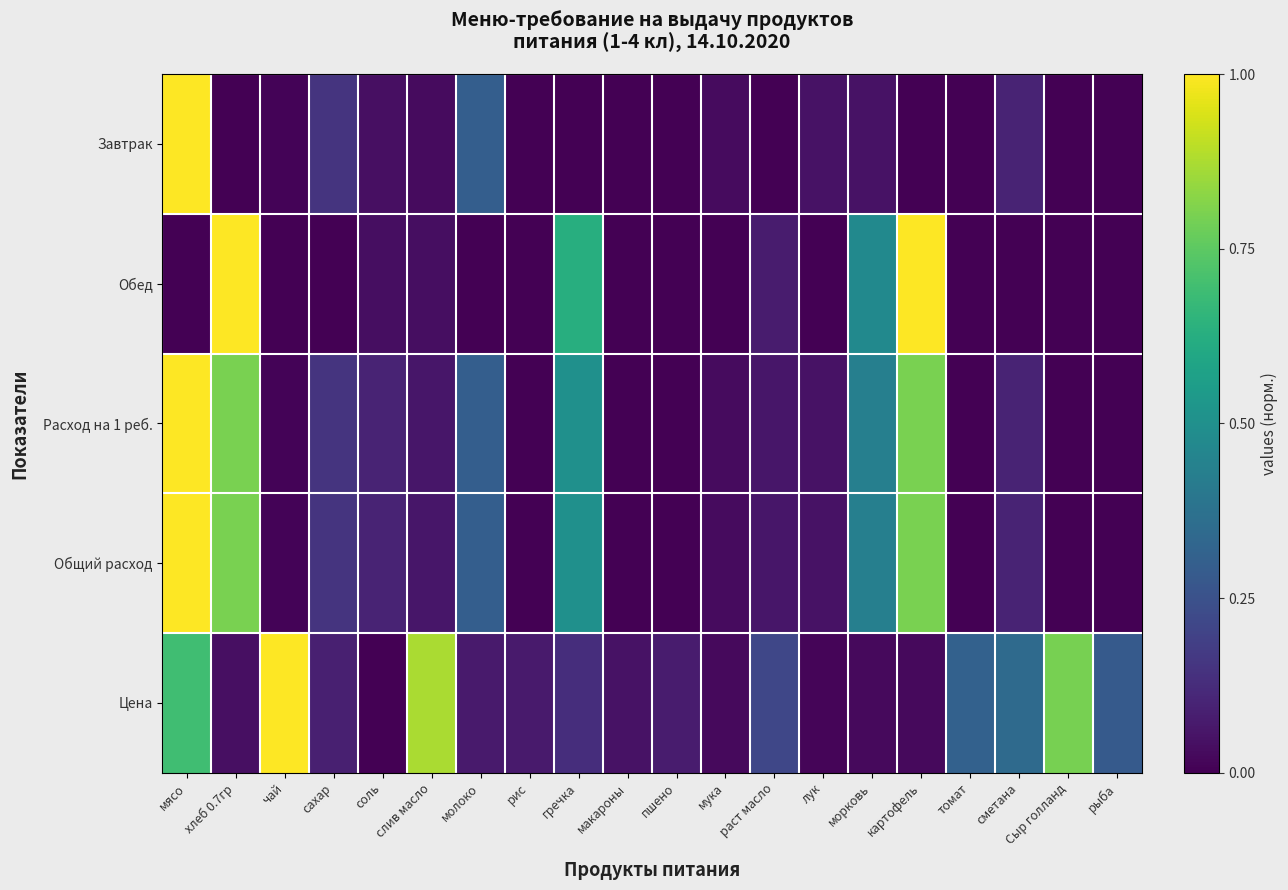

What is the total value across all series at лук?

0.2